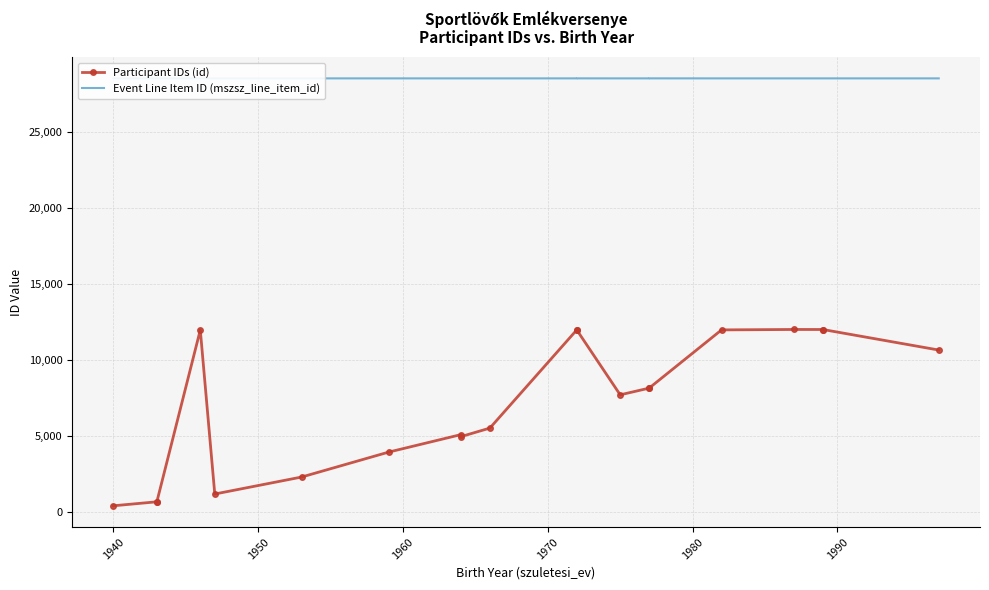

What is the smallest value displayed?

412